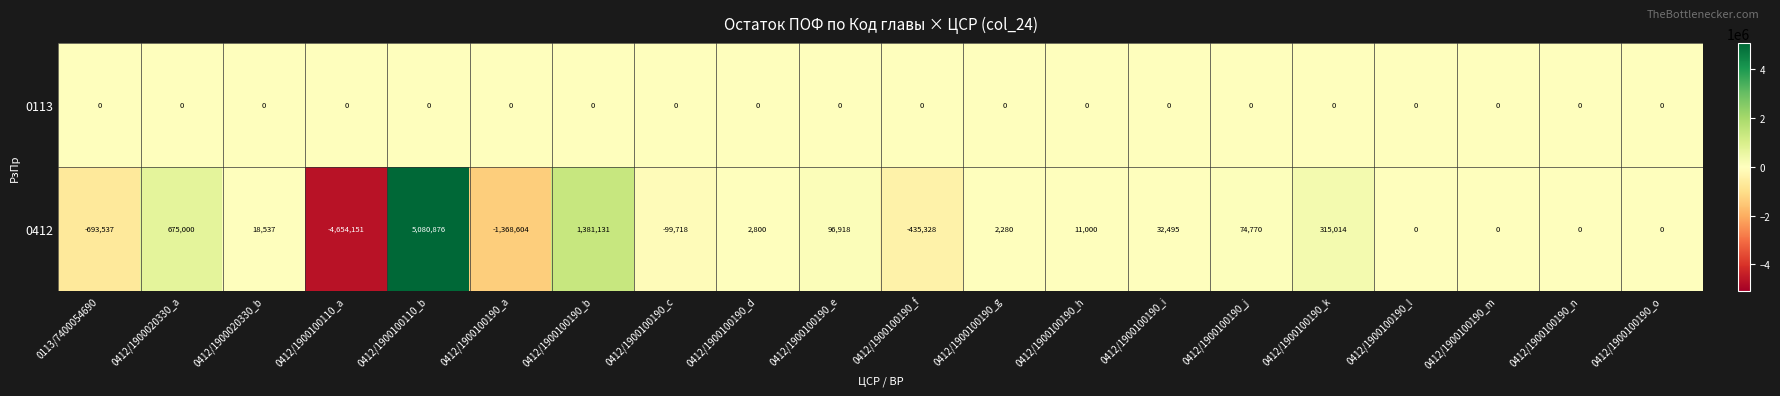

Which series has the largest range (max minus min)?

0412